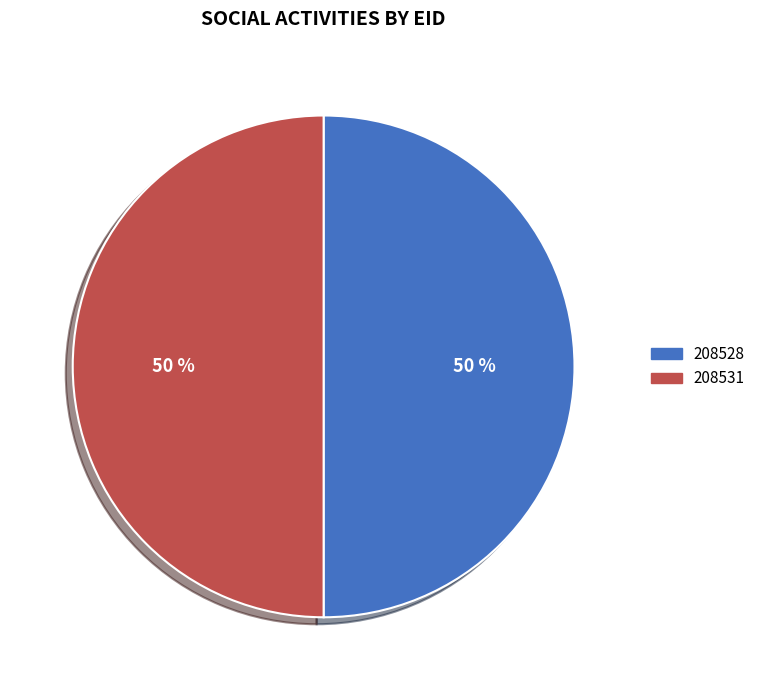

Count the number of slices in the pie.

2